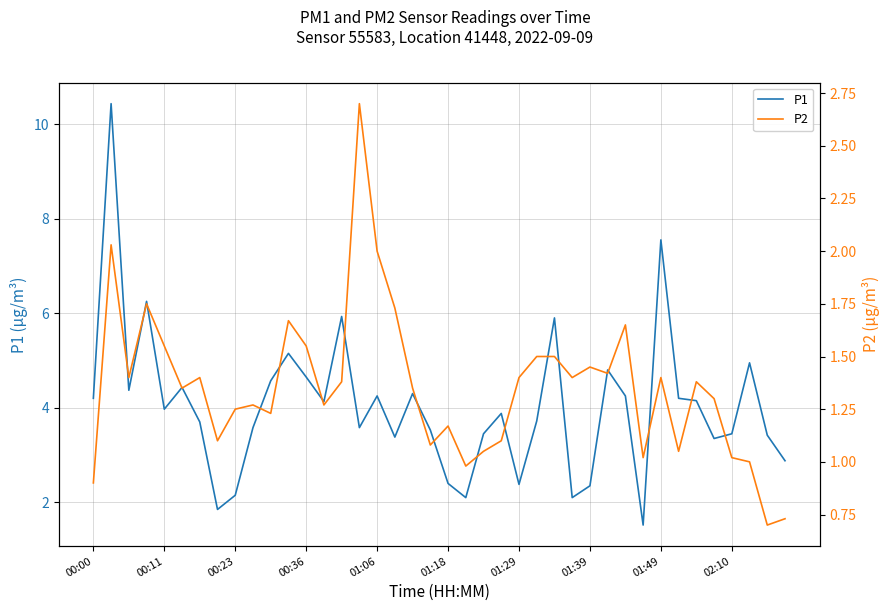

Which category has the highest value in the P2 series?

15